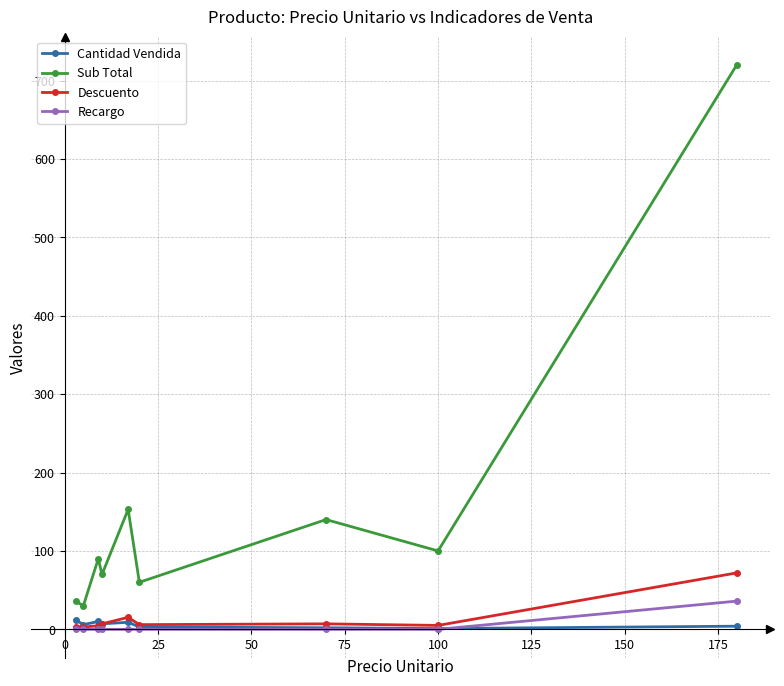

True or false: Sub Total has more than 2 interior local peaks.

True